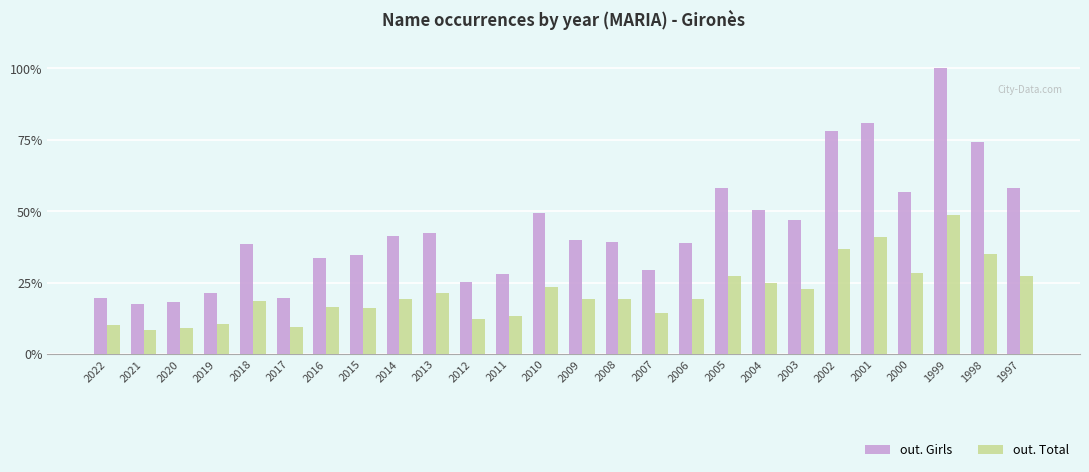

Read the out. Total value at 2017.

9.7